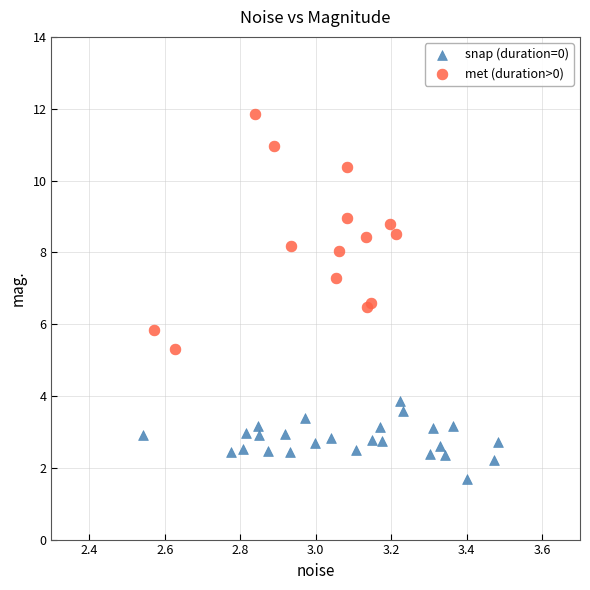

What are all the series names shown in the legend?

snap (duration=0), met (duration>0)